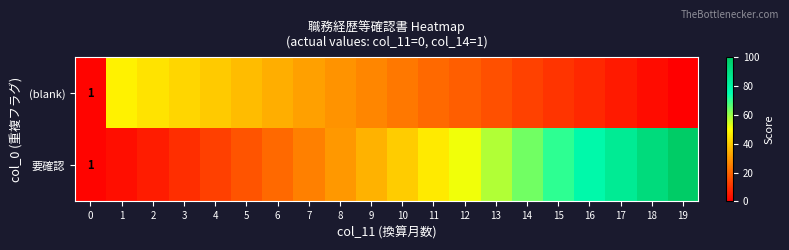

The 要確認 series shows 157.3 at 19. True or false?

False